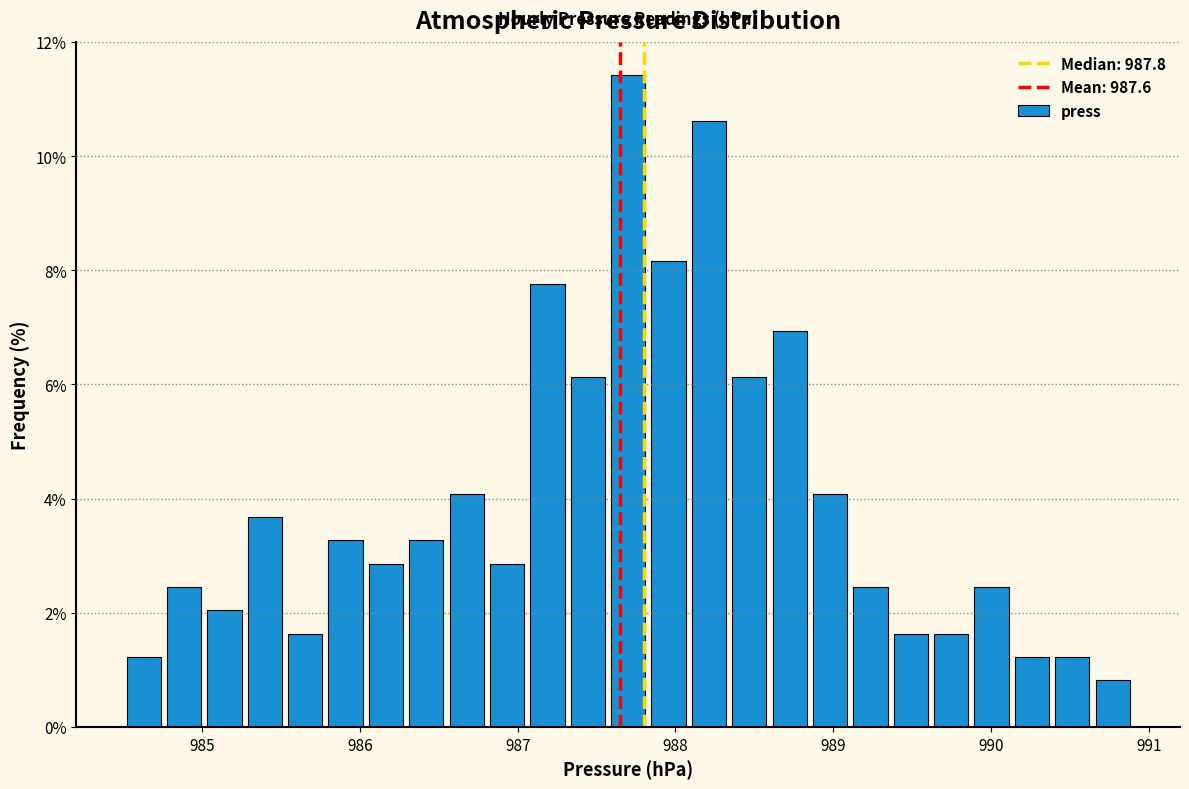

Read against the x-axis, roughly where is the centre of the tallest bar?

987.7